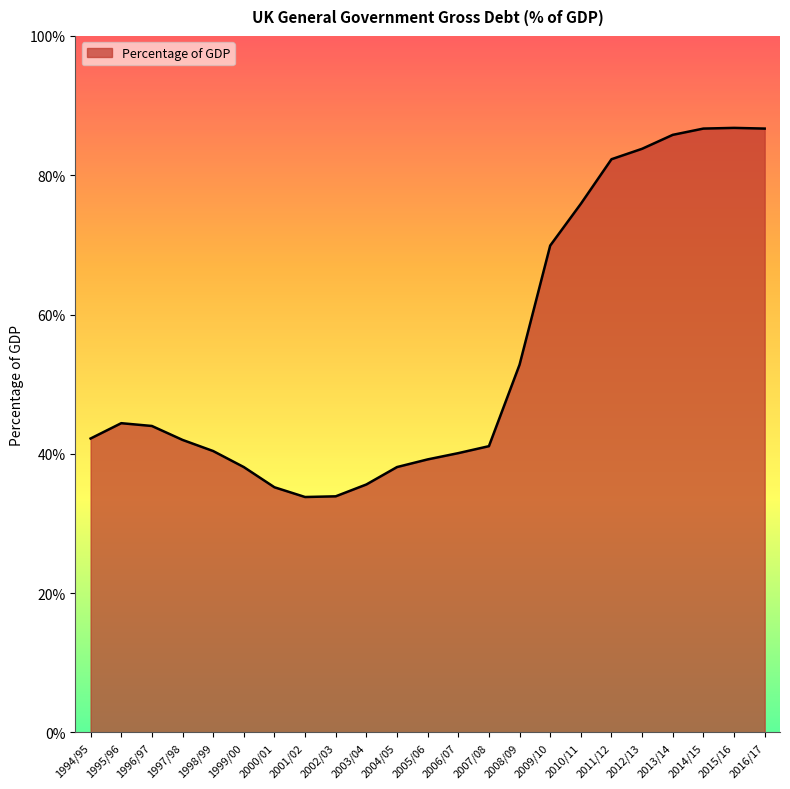

Between 2011/12 and 2008/09, which is larger?

2011/12